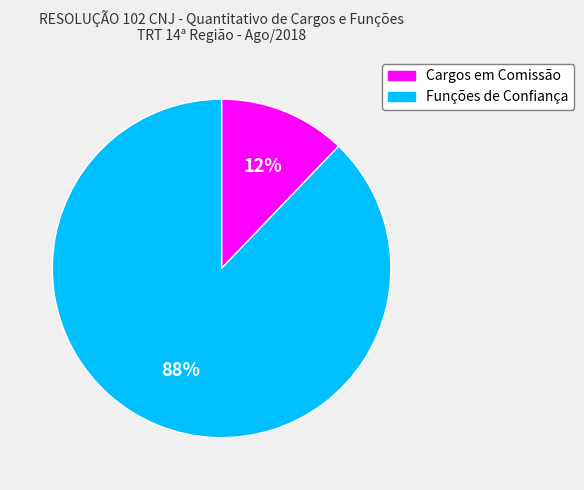

Which slice represents more than half of the pie?

Funções de Confiança